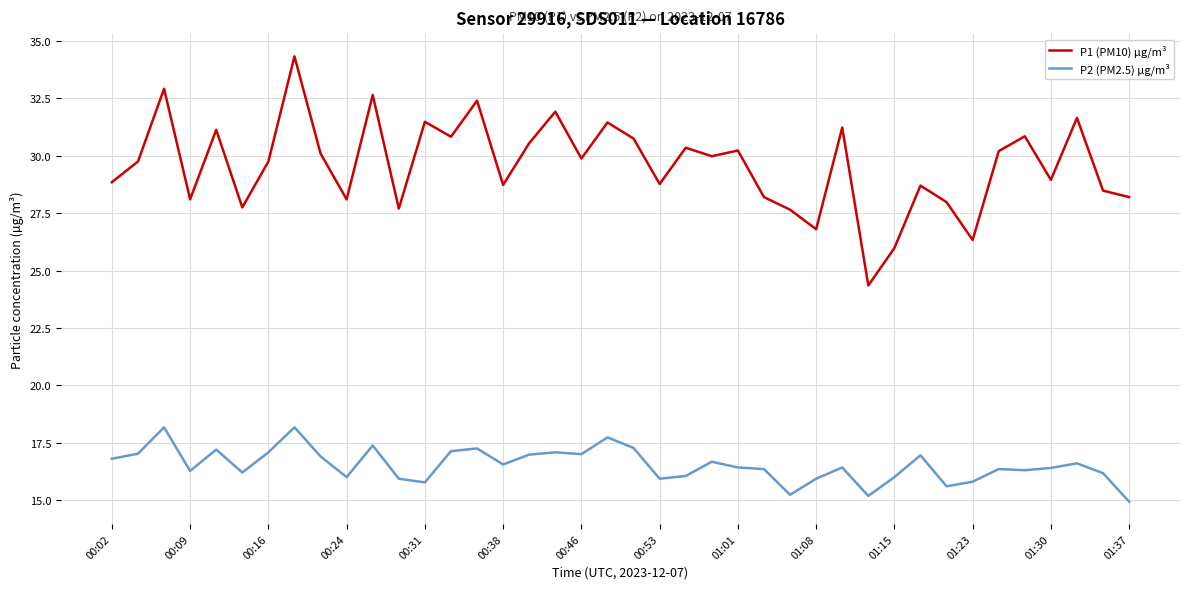

Rank the series by their maximum value, from lowest to highest.

P2 (PM2.5) µg/m³, P1 (PM10) µg/m³